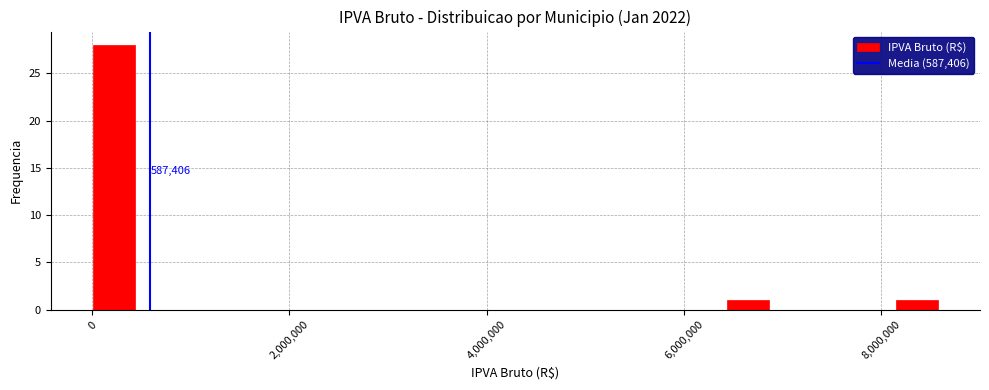

Around what value on the x-axis is the tallest bar? Give the approximate position of its centre, as read against the axis.

200000